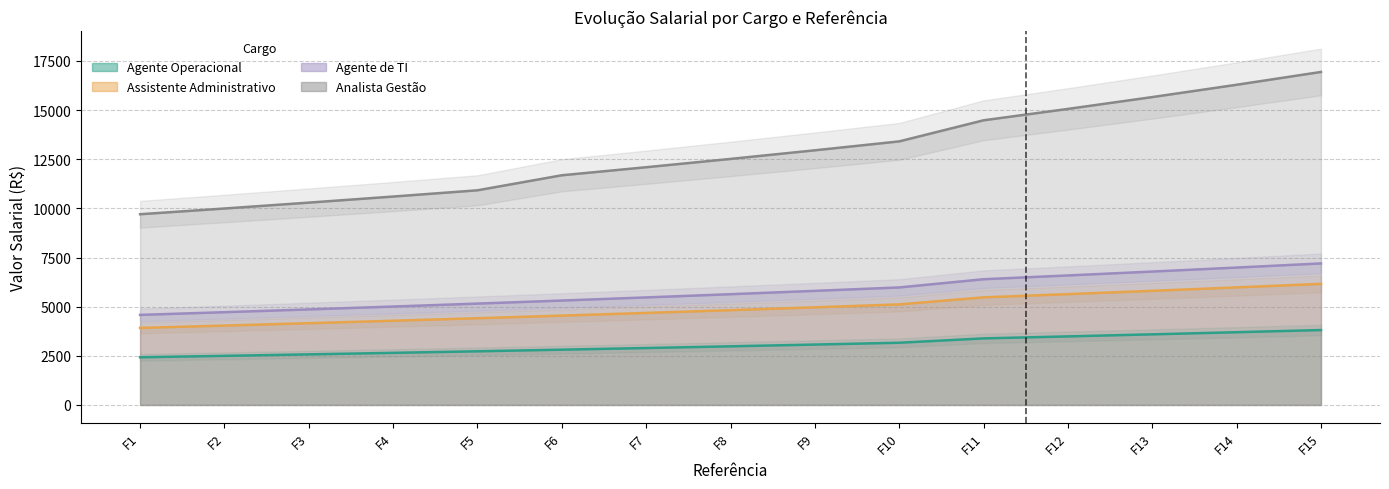

At how many categories does at least one series exceed 7222?

15